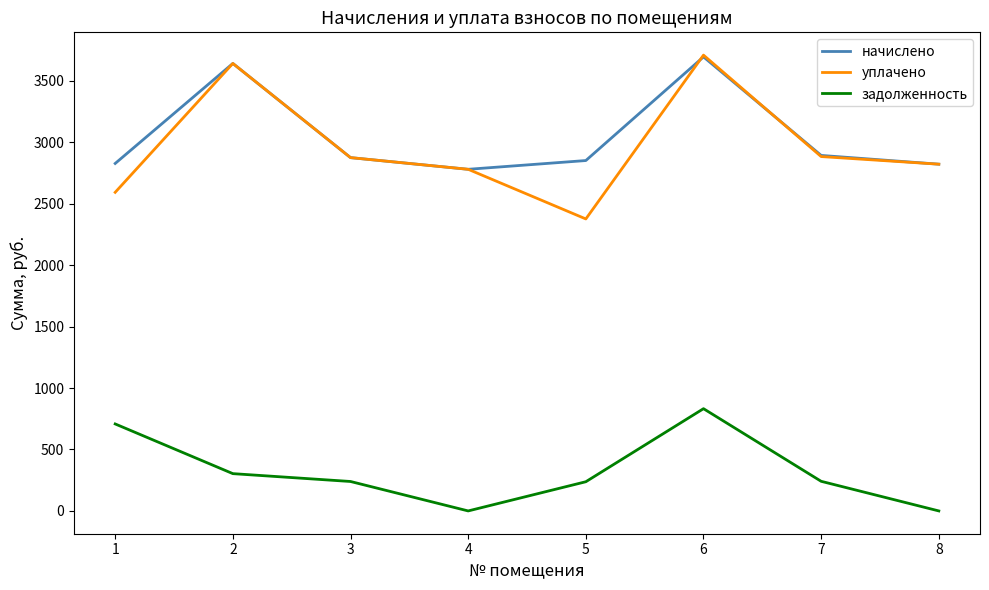

What is the difference between the highest and lowest values at 1?

2119.6